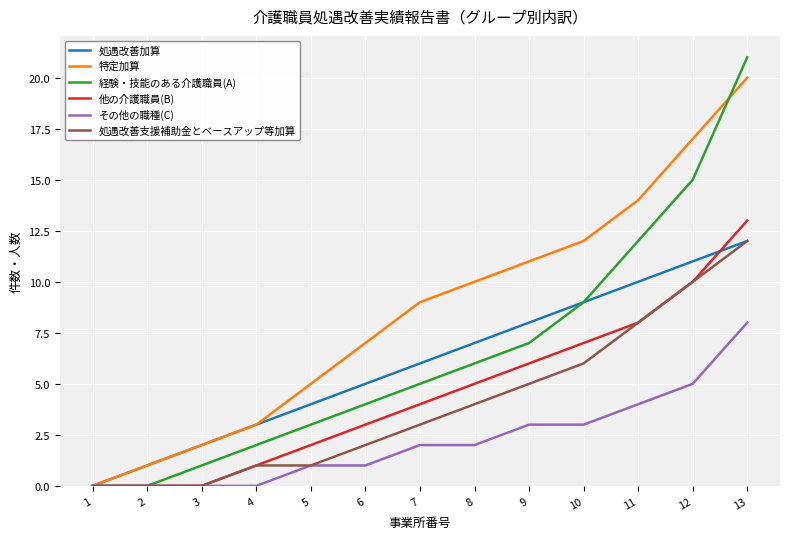

What is the difference between the highest and lowest values at 11?

10